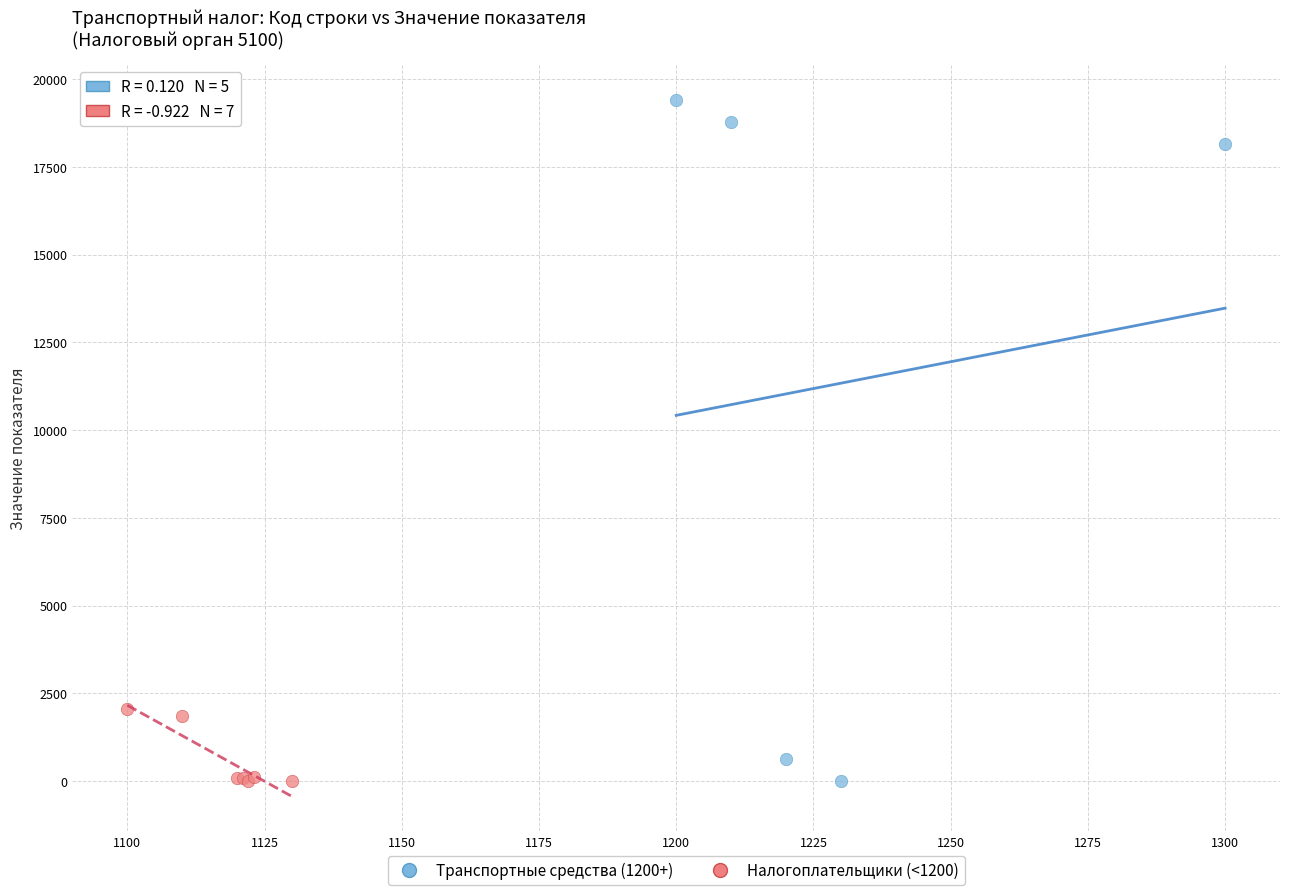

Which series has the widest spread of Y values?

Транспортные средства (1200+)